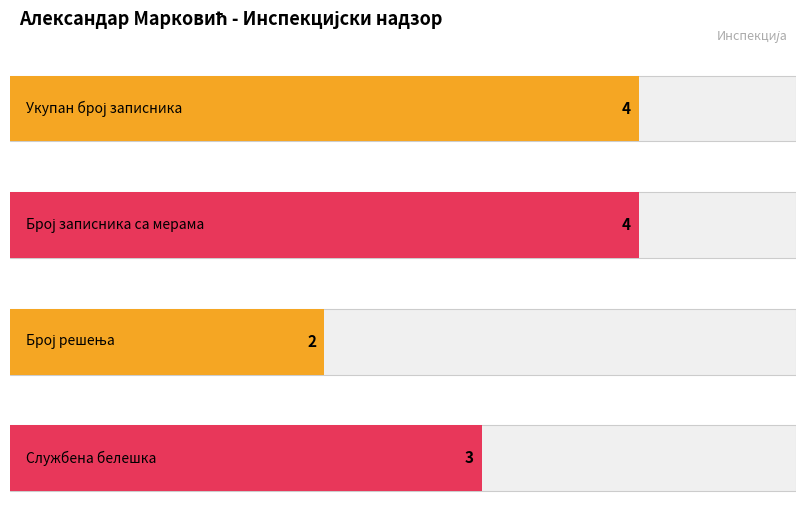

How many series are shown in this chart?

2